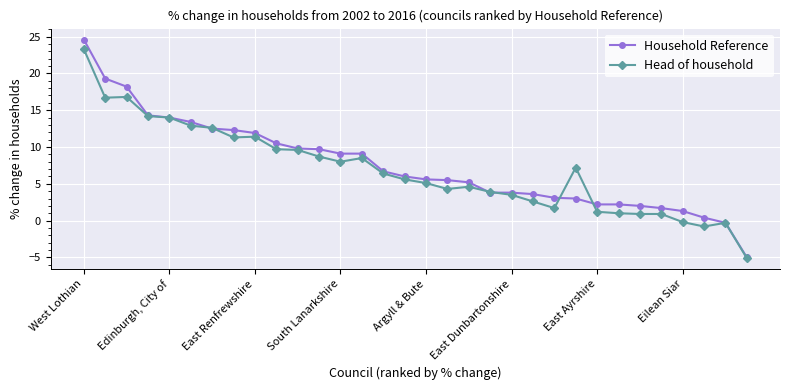

What is the minimum value for Head of household?

-5.1